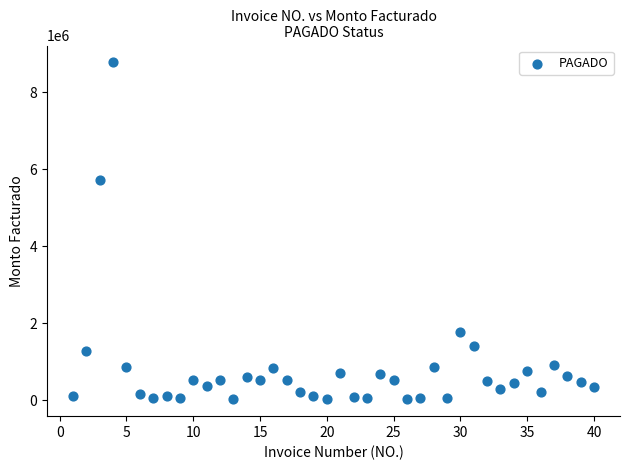

What Y value in the scatter plot is closest to 4398625?

5712616.0